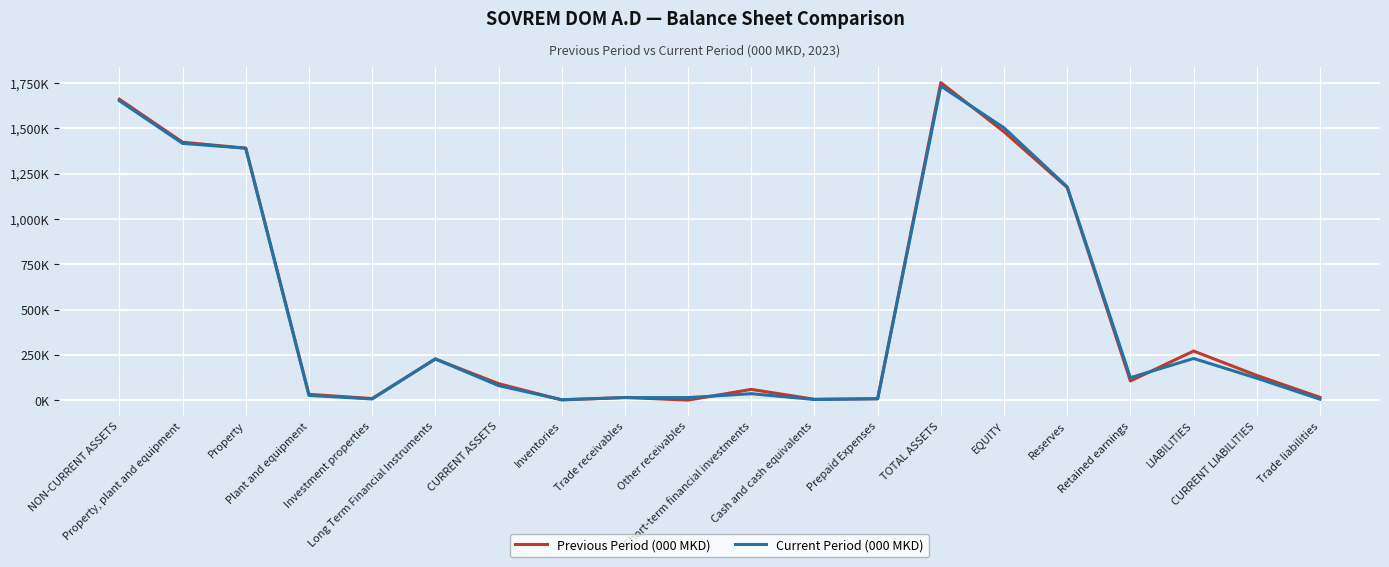

Is this an area chart (filled region under the line)?

No